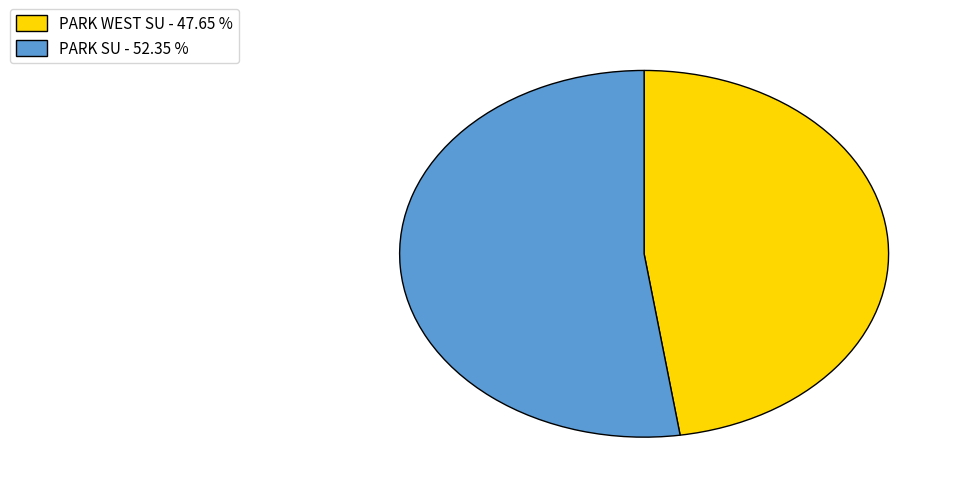

Do PARK WEST SU - 47.65 % and PARK SU - 52.35 % together represent more than half of the pie?

Yes